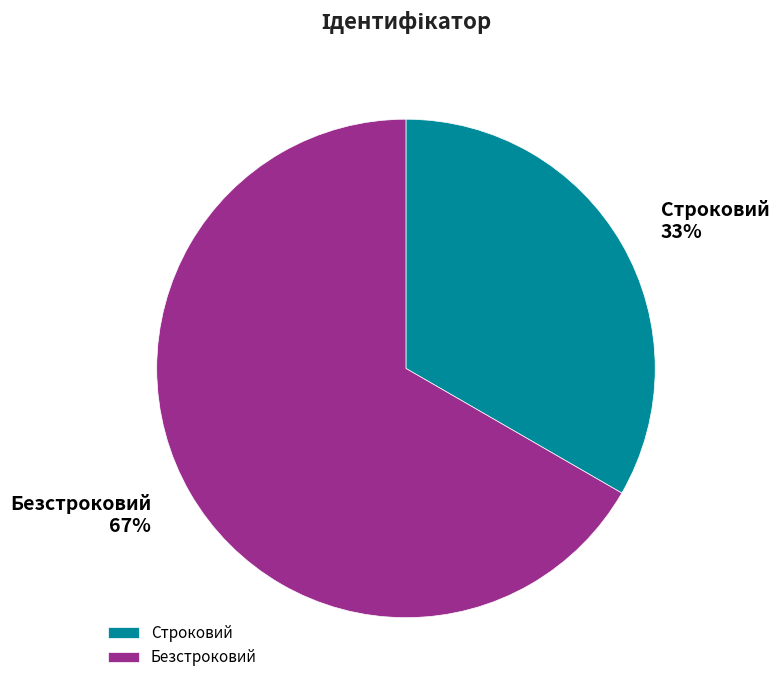

What percentage is the Безстроковий slice, to the nearest percent?

67%